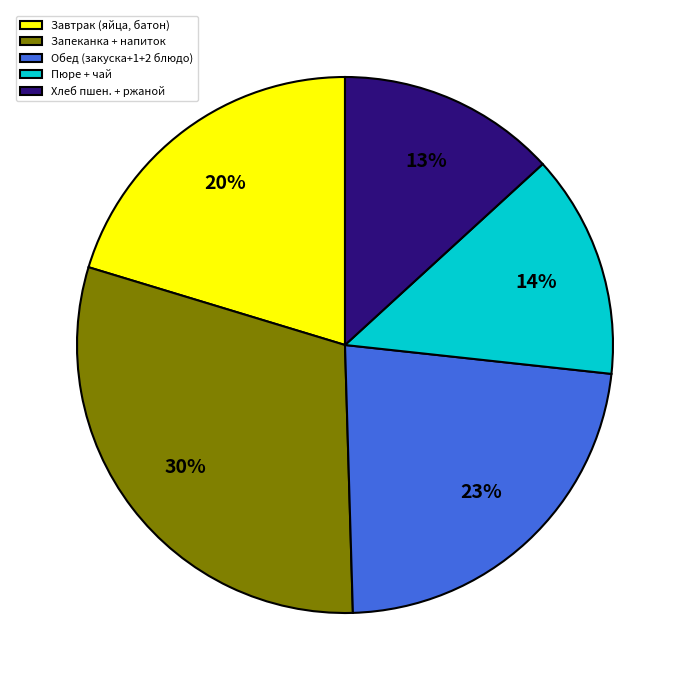

Rank the categories by value from highest to lowest.

Запеканка + напиток, Обед (закуска+1+2 блюдо), Завтрак (яйца, батон), Пюре + чай, Хлеб пшен. + ржаной